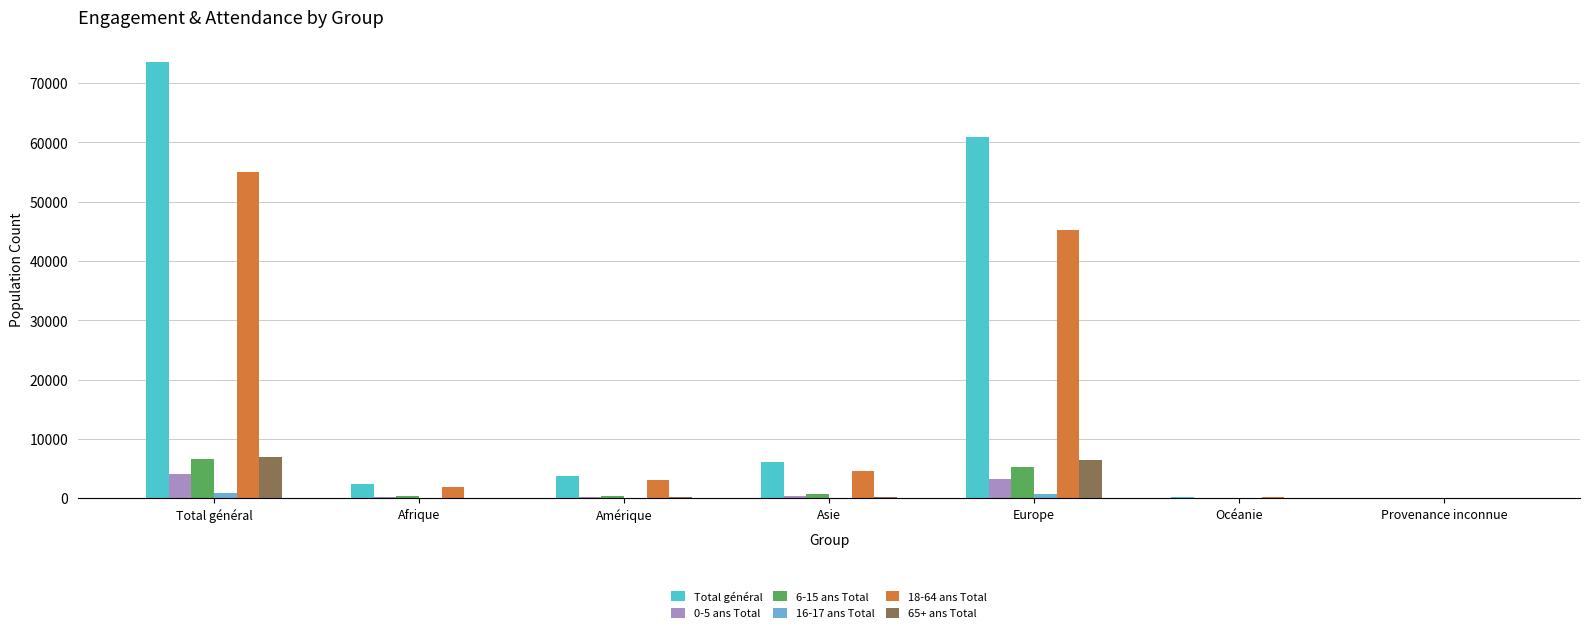

Which series has the widest spread of values?

Total général